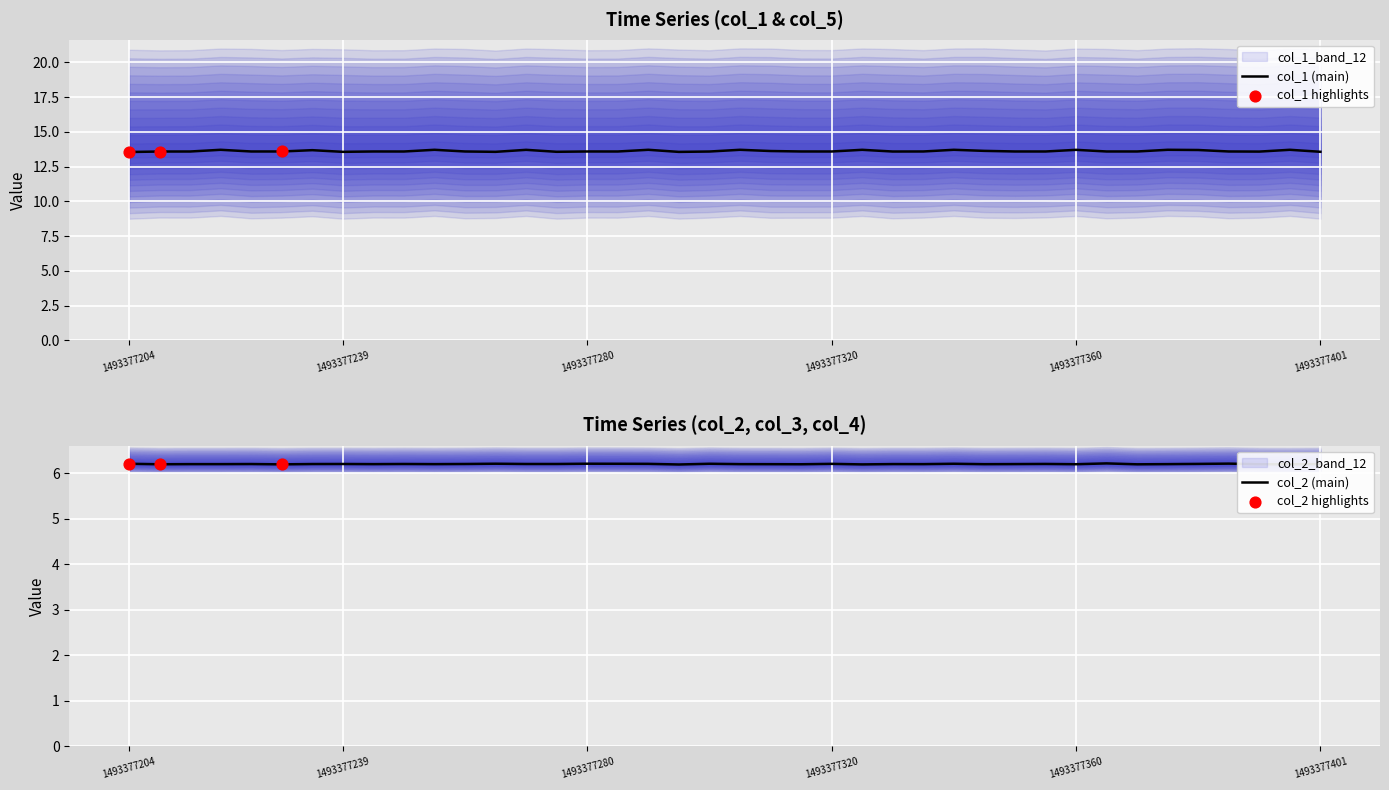

Which series reaches the maximum Y coordinate?

col_1